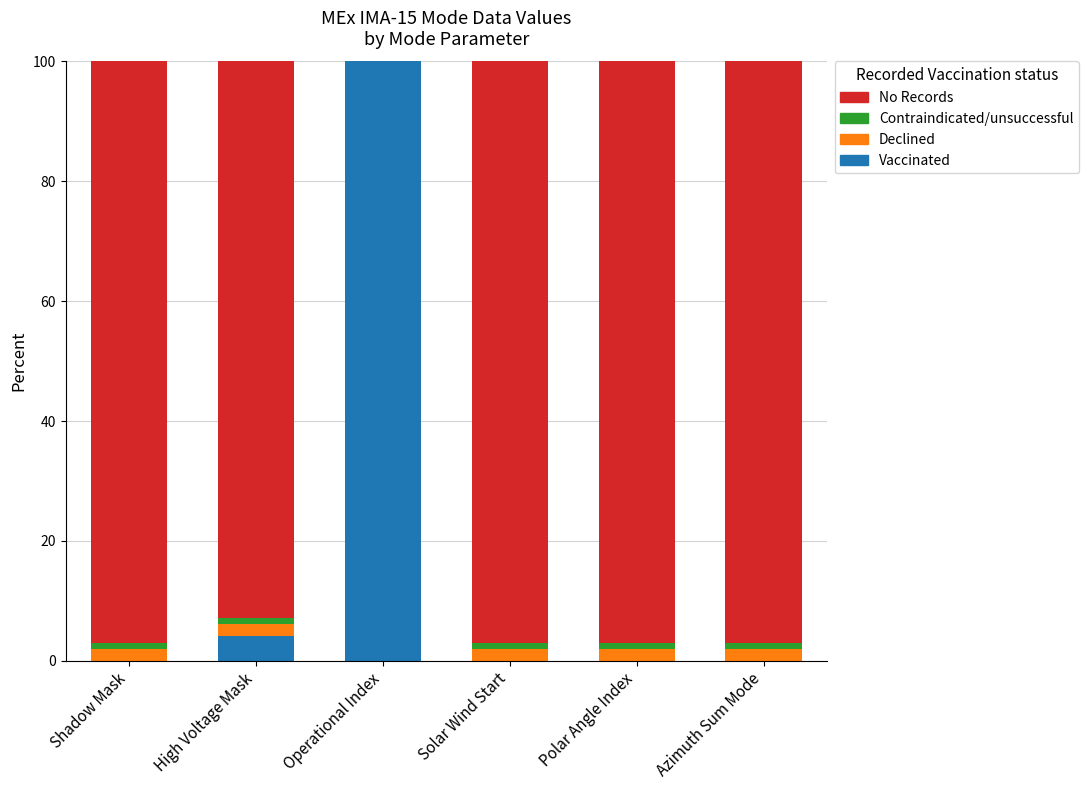

What is the average value of the Vaccinated series?

17.4